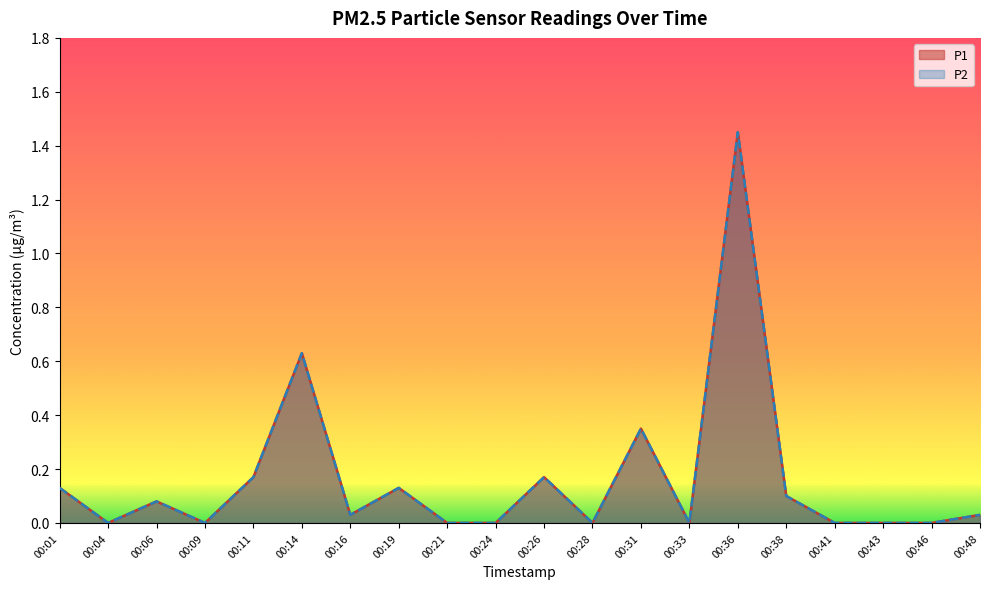

True or false: P1 and P2 cross at least once.

False